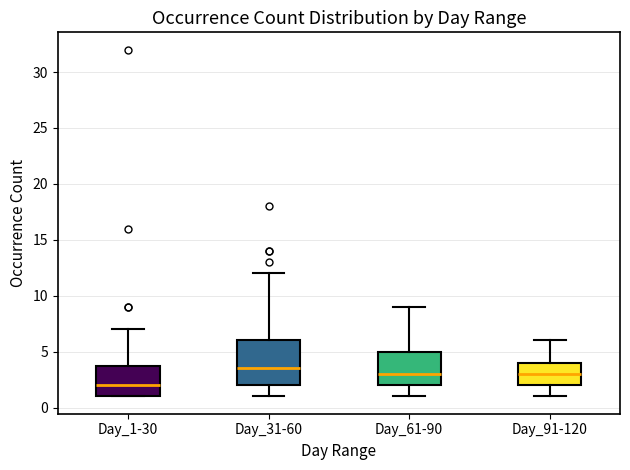

Which box's median line is the lowest?

Day_1-30